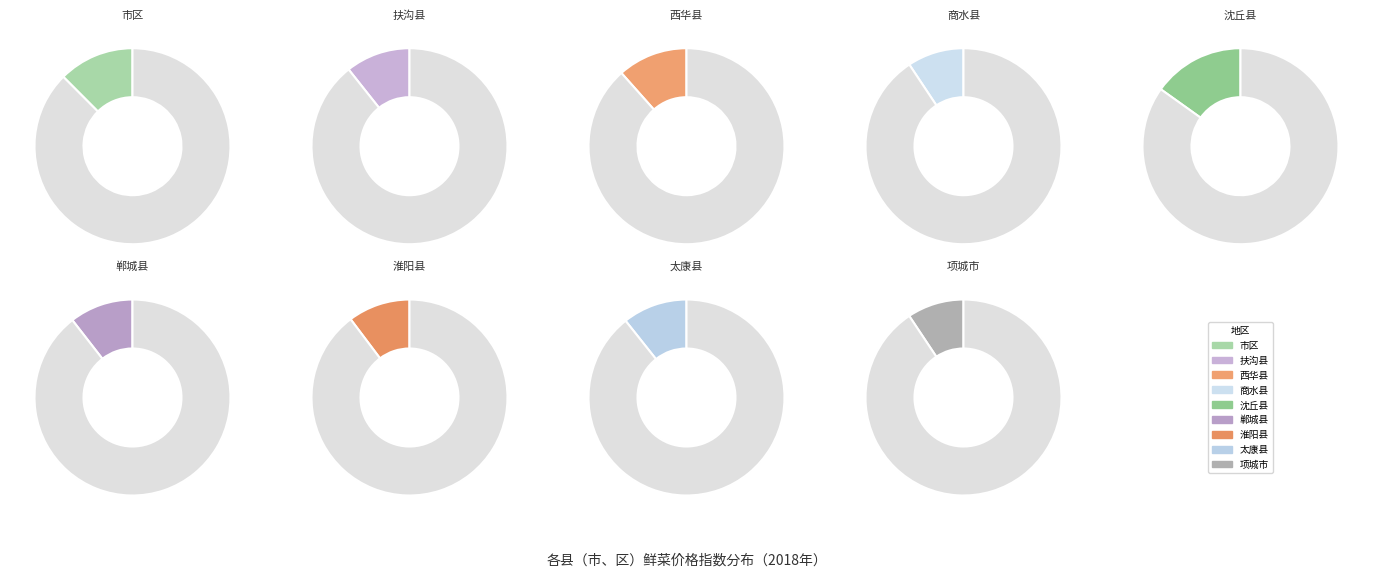

To the nearest percent, what is the average slice percentage?

11%